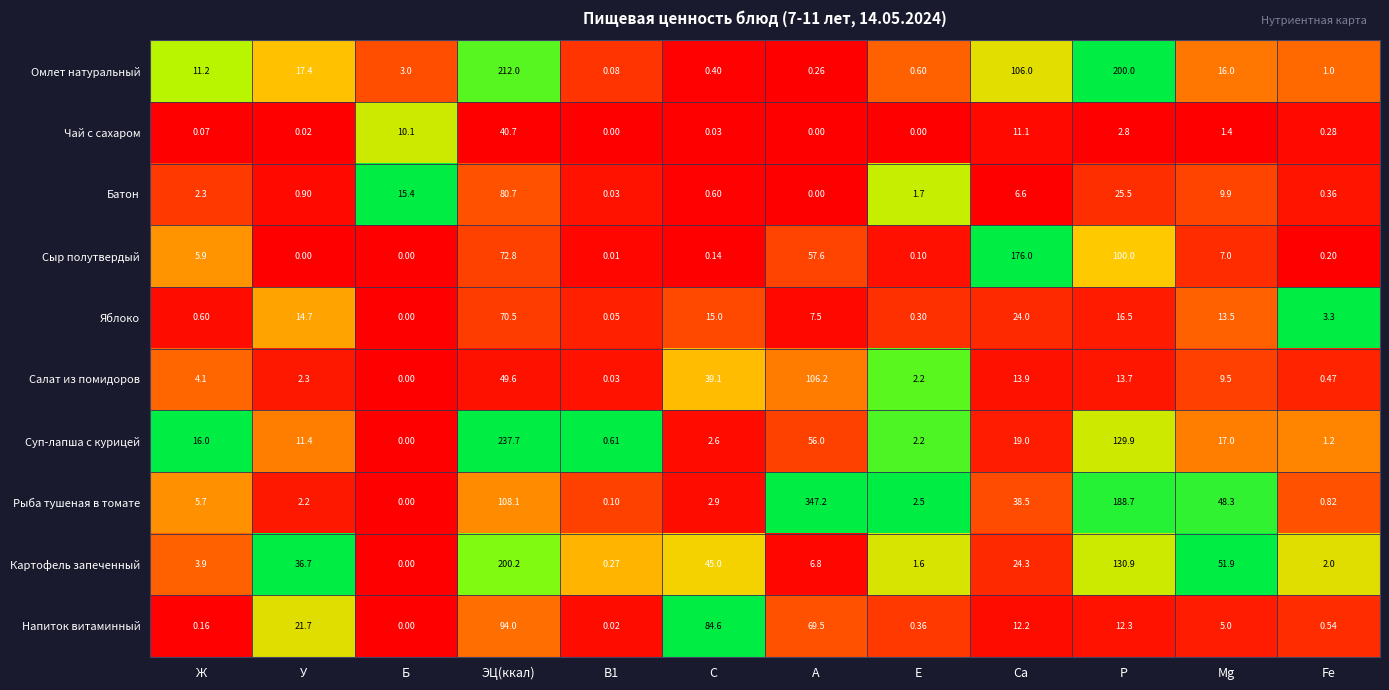

Which series has the widest spread of values?

Рыба тушеная в томате